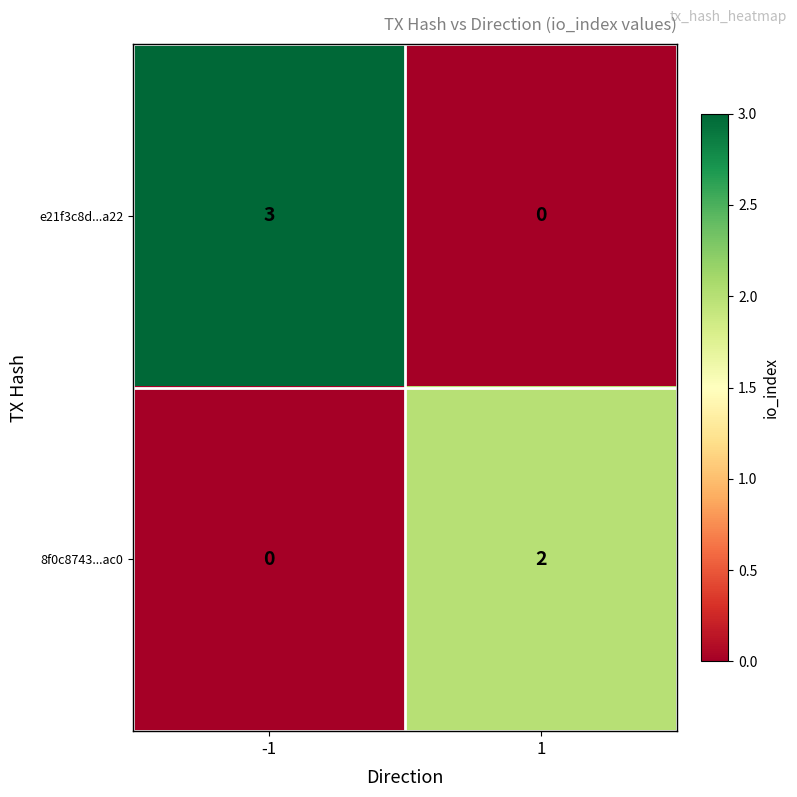

True or false: 8f0c8743...ac0 has a value of 2 at 1.

True